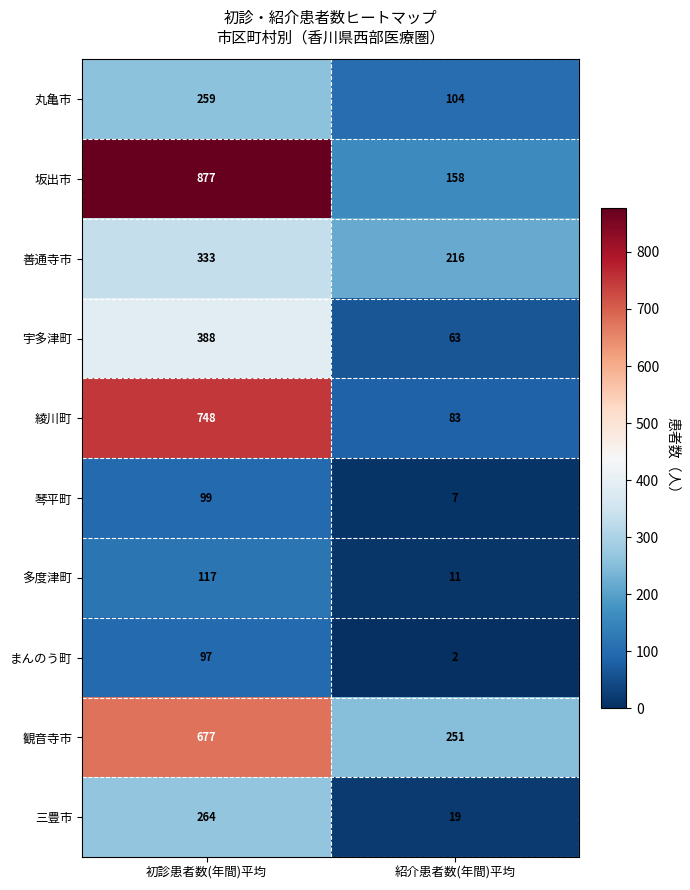

True or false: 琴平町 has a value of 7 at 紹介患者数(年間)平均.

True